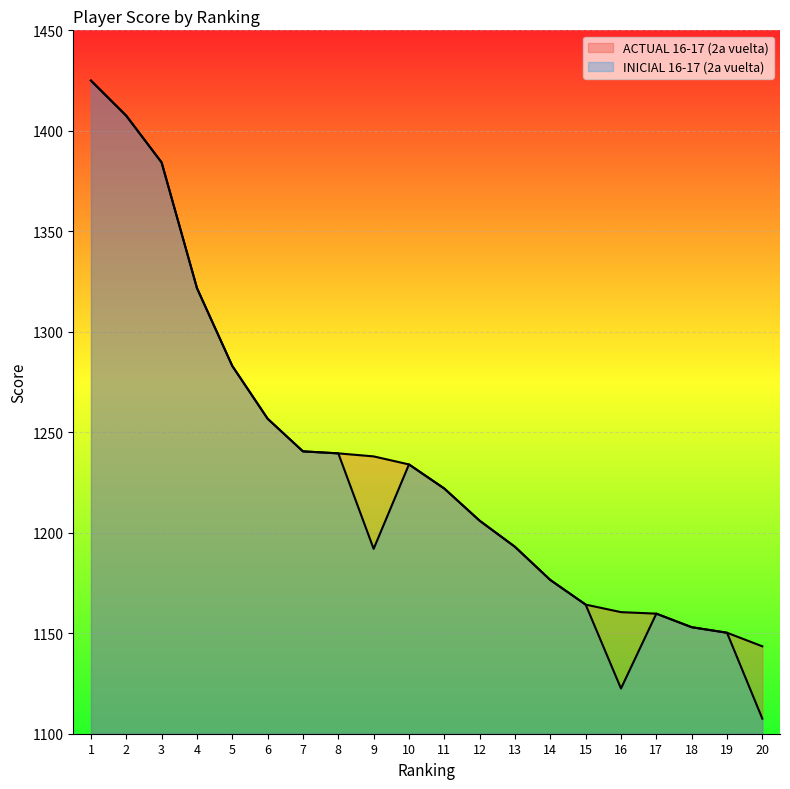

Which series has the widest spread of values?

INICIAL 16-17 (2a vuelta)